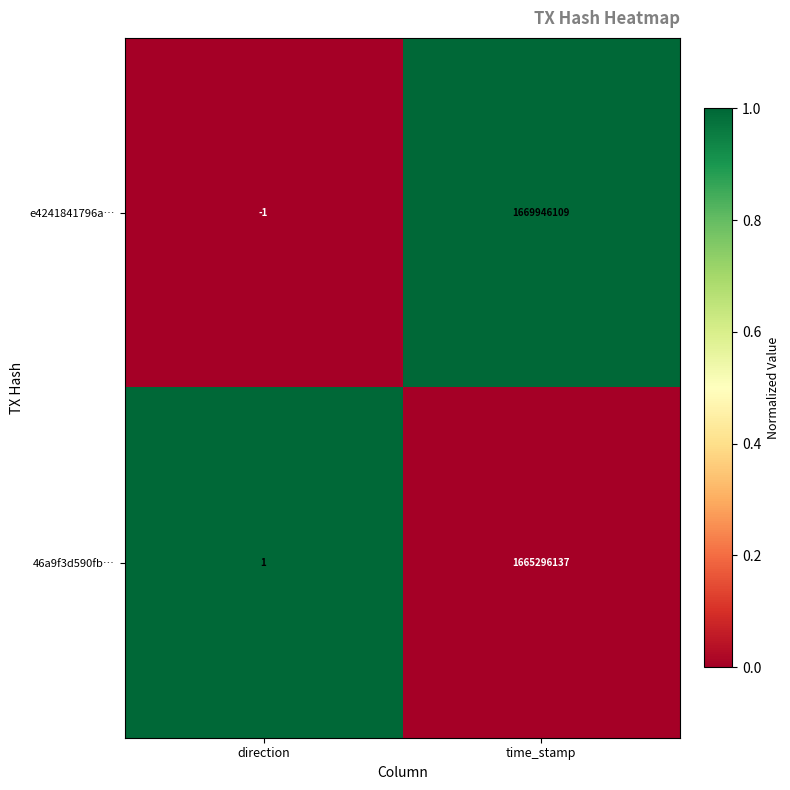

Reading left to right, transcribe all the data shown in this chart.

e4241841796a…: -1	1669946109
46a9f3d590fb…: 1	1665296137